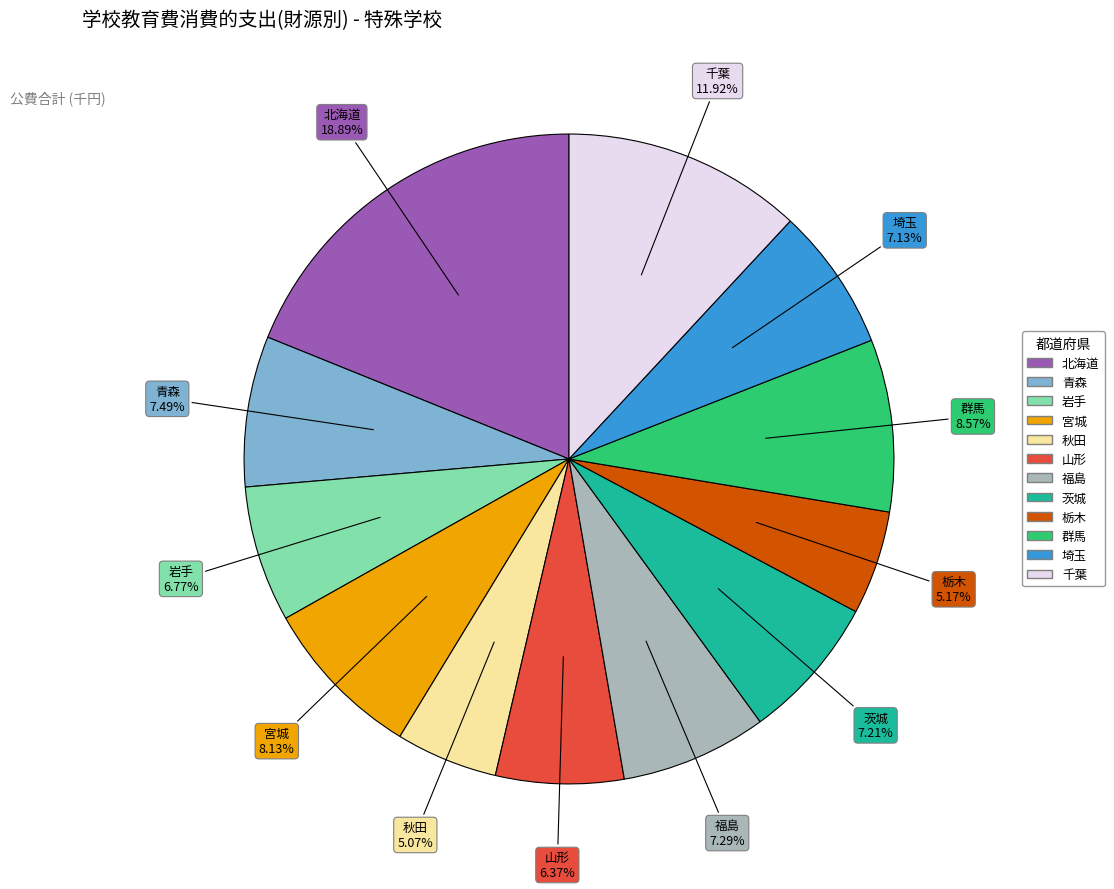

Which category has the biggest portion of the pie?

北海道